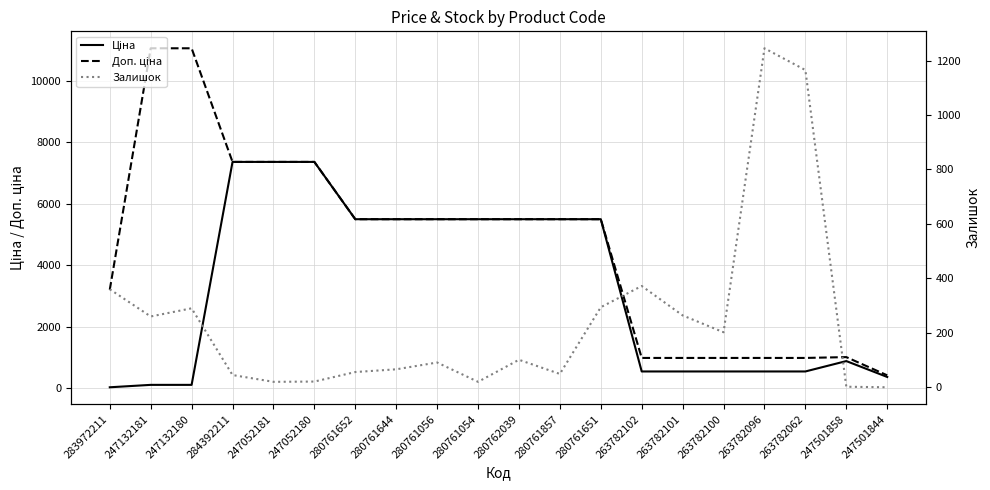

Does the chart display data point markers on the line(s)?

No